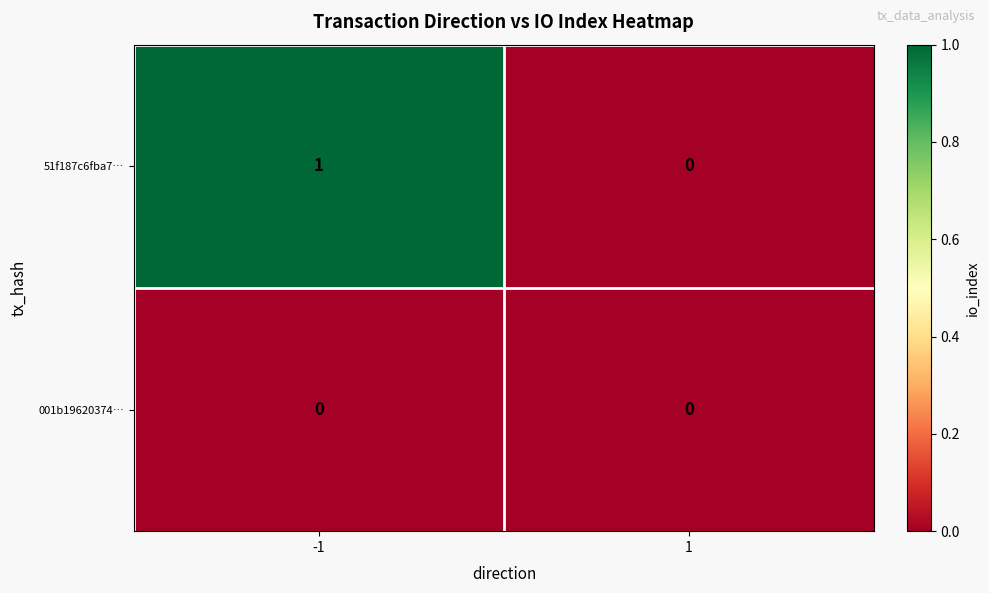

True or false: 51f187c6fba7… has a value of 1 at -1.

True